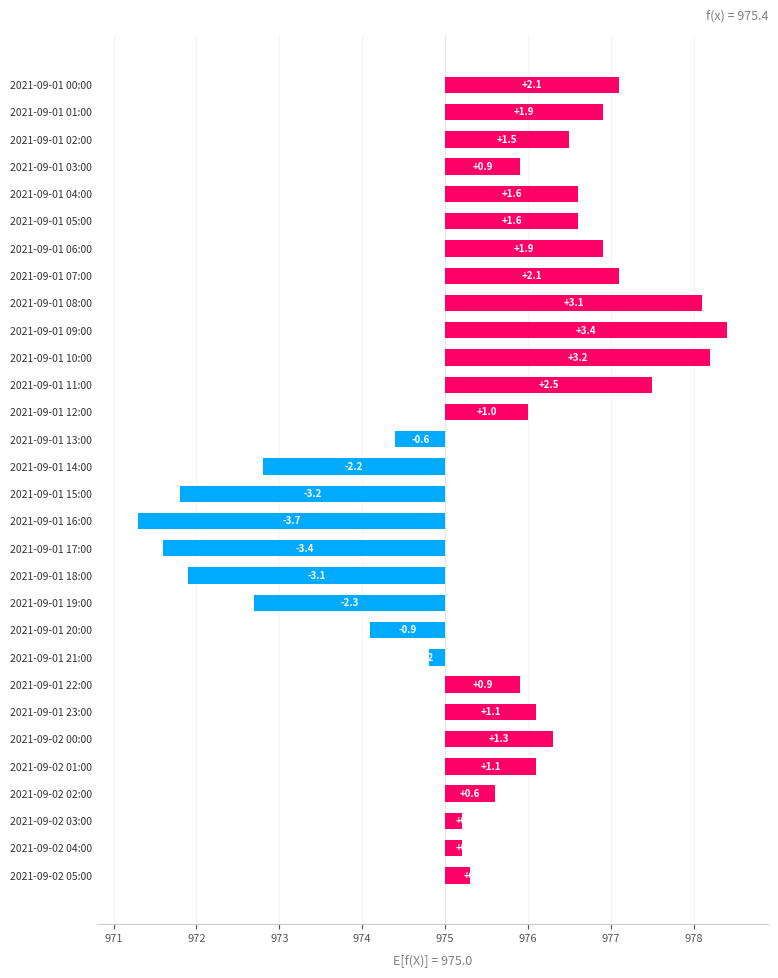

What is the change in value from 2021-09-01 05:00 to 2021-09-02 00:00?

-0.3